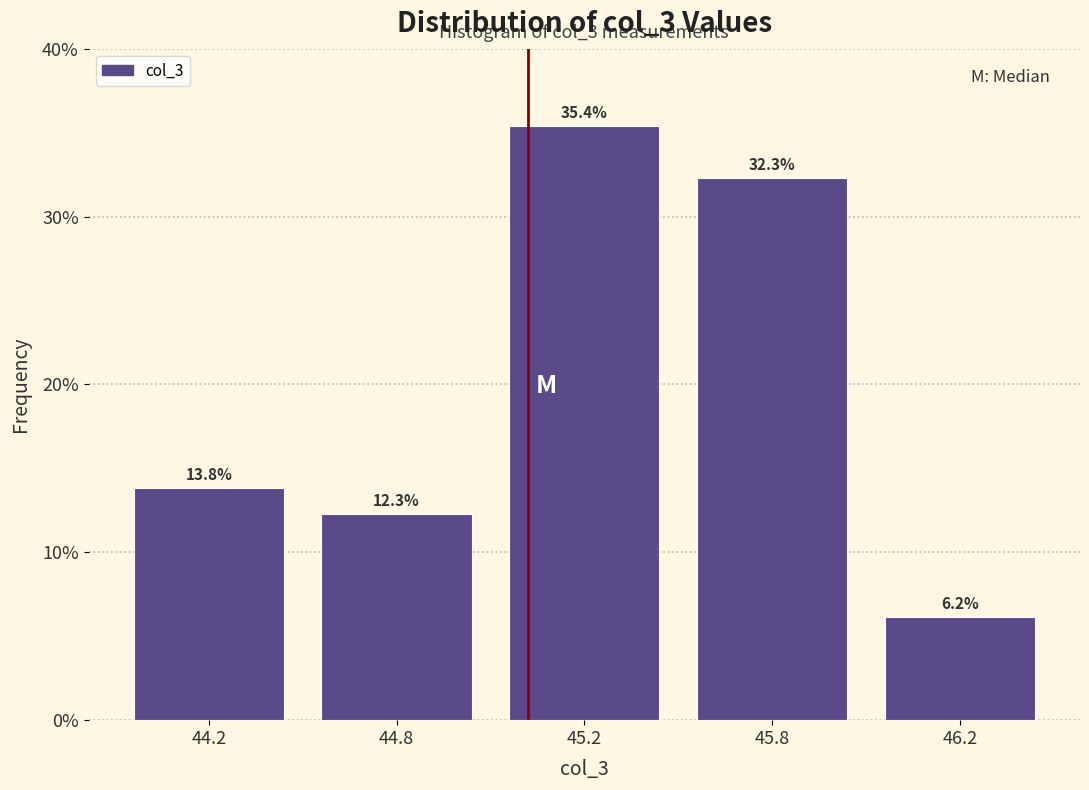

Reading left to right, extract all data points from this chart.

13.8	12.3	35.4	32.3	6.2